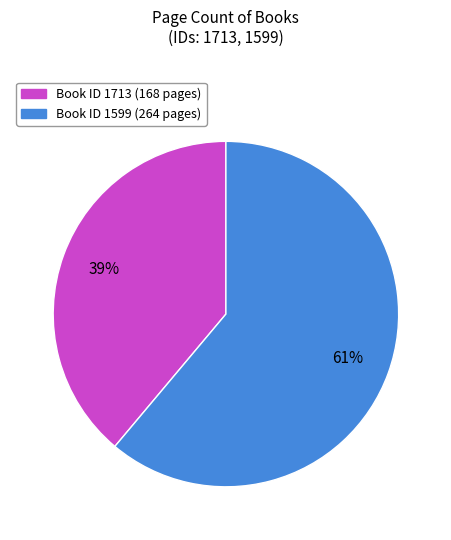

Is there any slice that represents more than half of the pie?

Yes